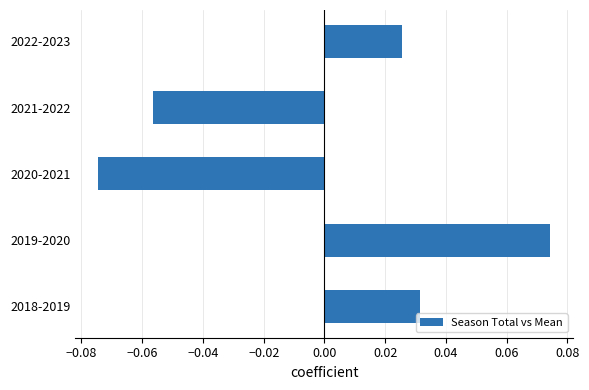

Rank the categories by value from lowest to highest.

2020-2021, 2021-2022, 2022-2023, 2018-2019, 2019-2020